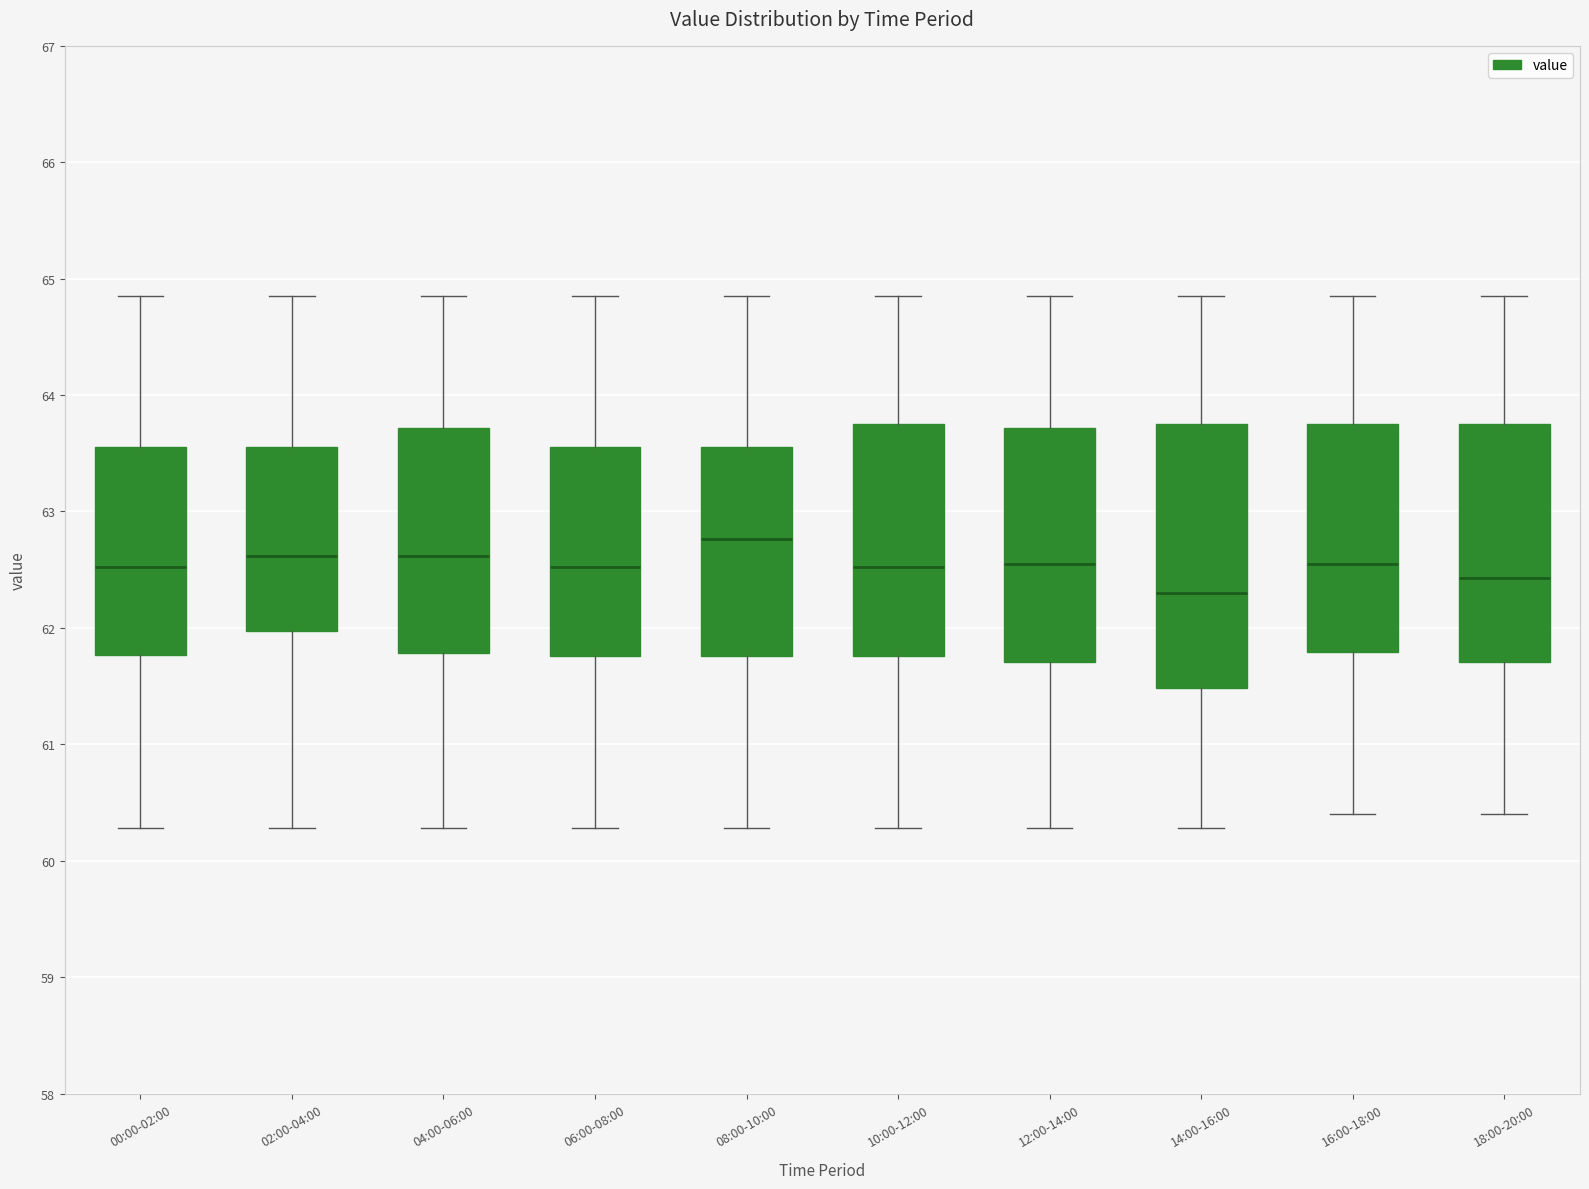

Reading left to right, transcribe this box plot: for each box, give where its median line is, the range the box spans, and where its two whiskers end, as read against the y-axis. The values are not printed on the chart, so give them approximately, as read against the axis.

00:00-02:00: median 62.5, box 61.8 to 63.6, whiskers 60.3 to 64.9
02:00-04:00: median 62.6, box 62.0 to 63.6, whiskers 60.3 to 64.9
04:00-06:00: median 62.6, box 61.8 to 63.7, whiskers 60.3 to 64.9
06:00-08:00: median 62.5, box 61.8 to 63.6, whiskers 60.3 to 64.9
08:00-10:00: median 62.8, box 61.8 to 63.6, whiskers 60.3 to 64.9
10:00-12:00: median 62.5, box 61.8 to 63.8, whiskers 60.3 to 64.9
12:00-14:00: median 62.6, box 61.7 to 63.7, whiskers 60.3 to 64.9
14:00-16:00: median 62.3, box 61.5 to 63.8, whiskers 60.3 to 64.9
16:00-18:00: median 62.6, box 61.8 to 63.8, whiskers 60.4 to 64.9
18:00-20:00: median 62.4, box 61.7 to 63.8, whiskers 60.4 to 64.9